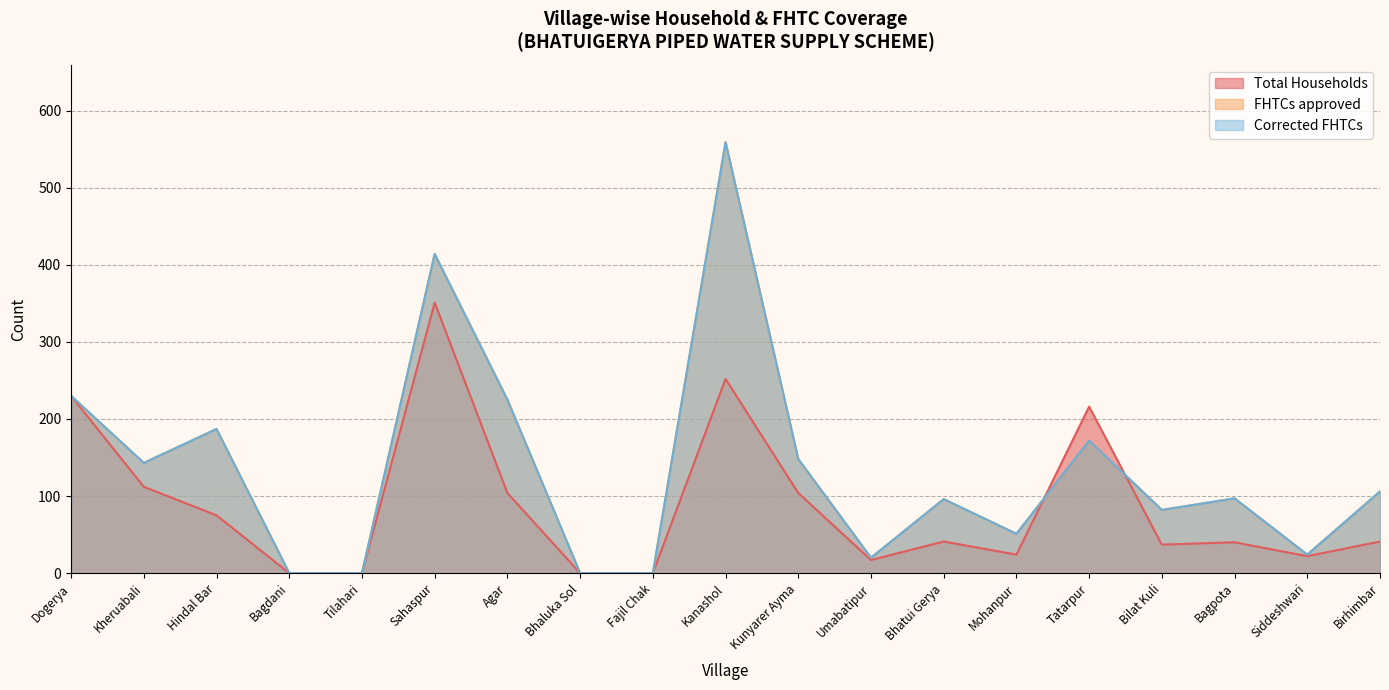

Reading left to right, extract all data points from this chart.

Total Households: 230	112	75	0	0	351	104	0	0	252	104	17	41	24	216	37	40	22	41
FHTCs approved: 230	143	187	0	0	414	225	0	0	559	148	20	96	51	172	82	97	24	106
Corrected FHTCs: 230	143	187	0	0	414	225	0	0	559	148	20	96	51	172	82	97	24	106